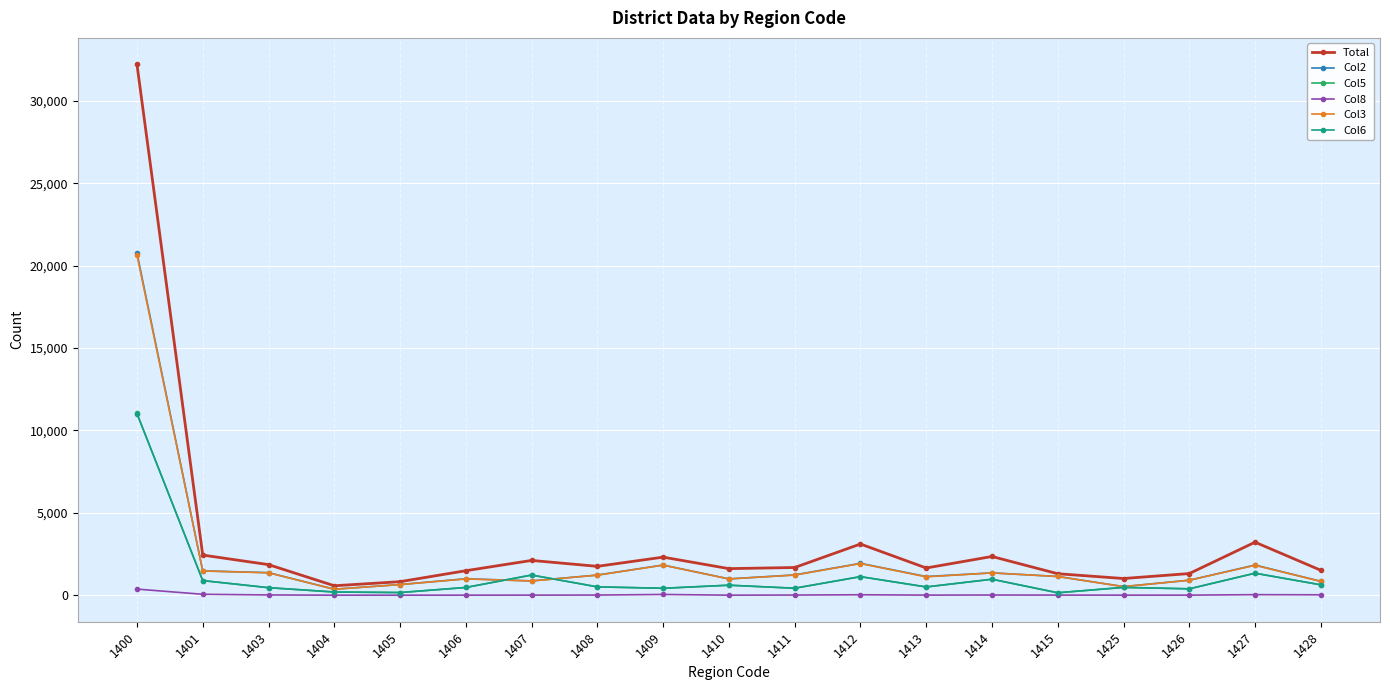

True or false: Total has more than 0 points higher than both neighbors.

True